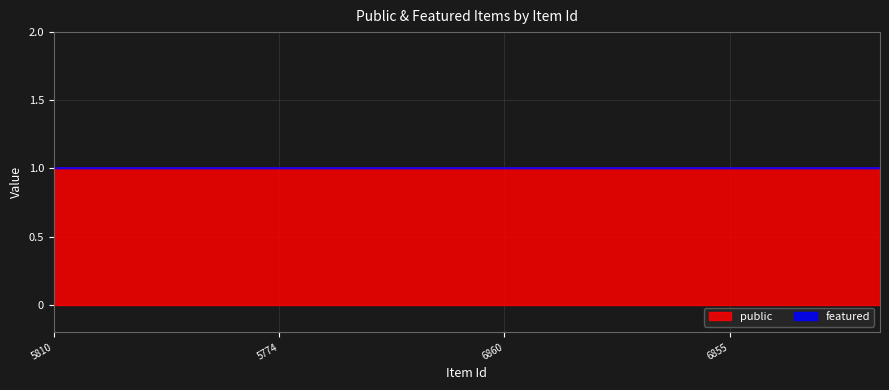

Which series has the largest range (max minus min)?

public